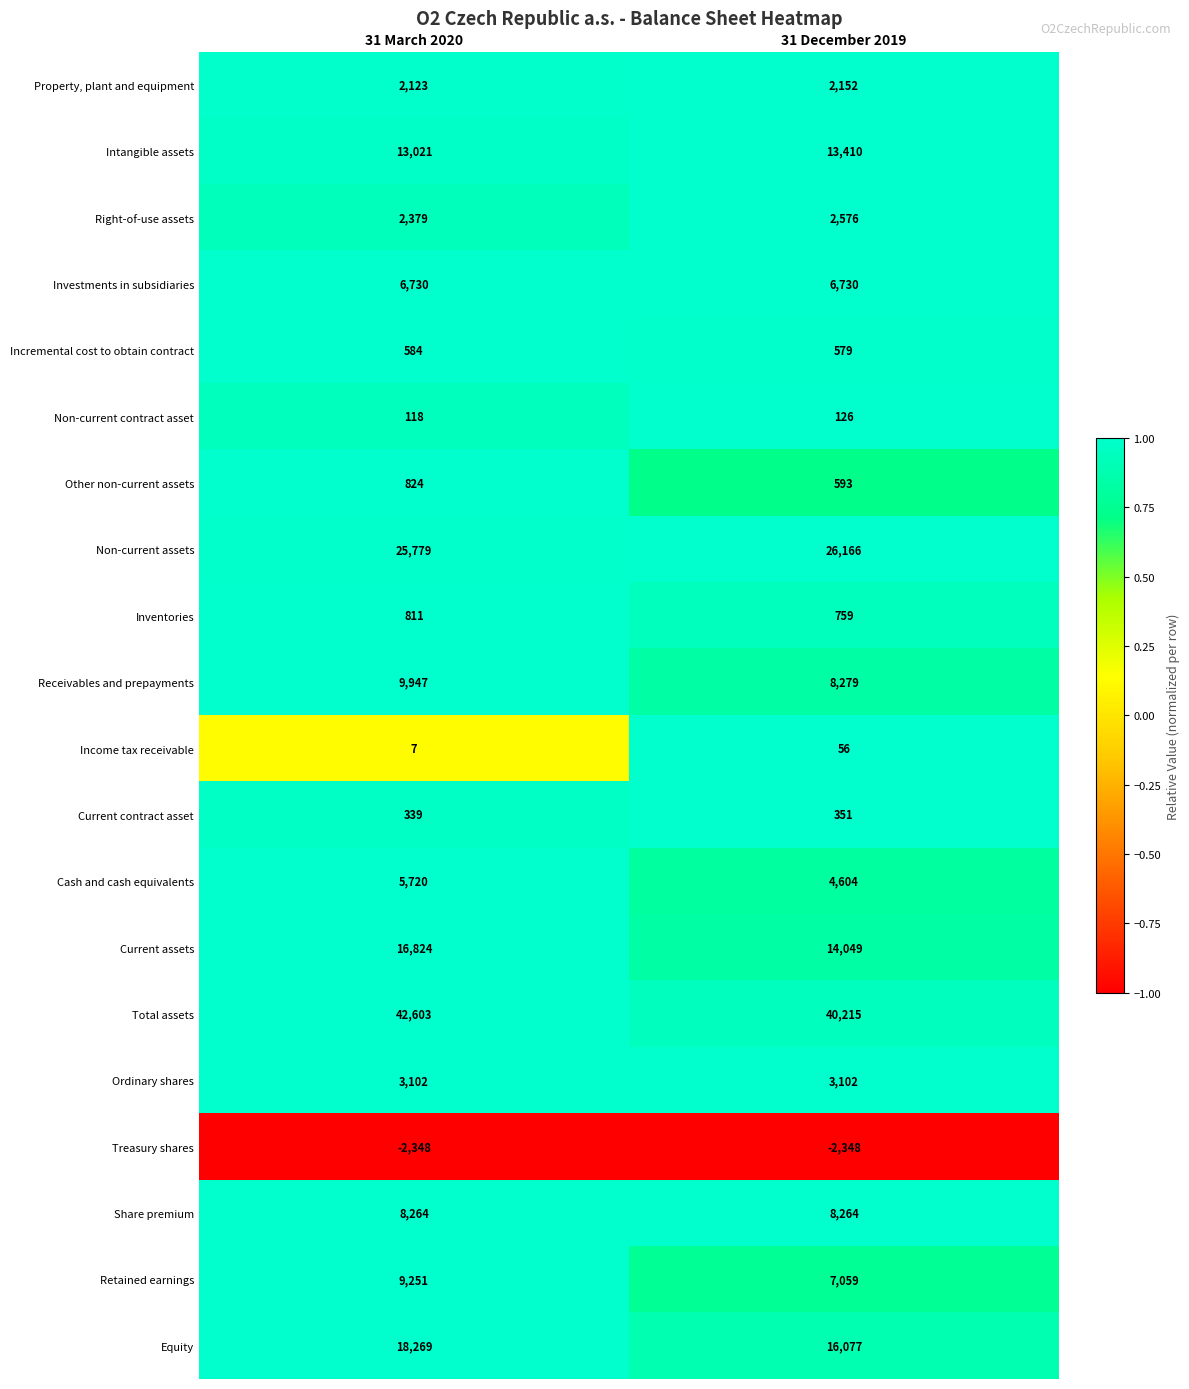

What is the difference between the highest and lowest values at 31 December 2019?

42563